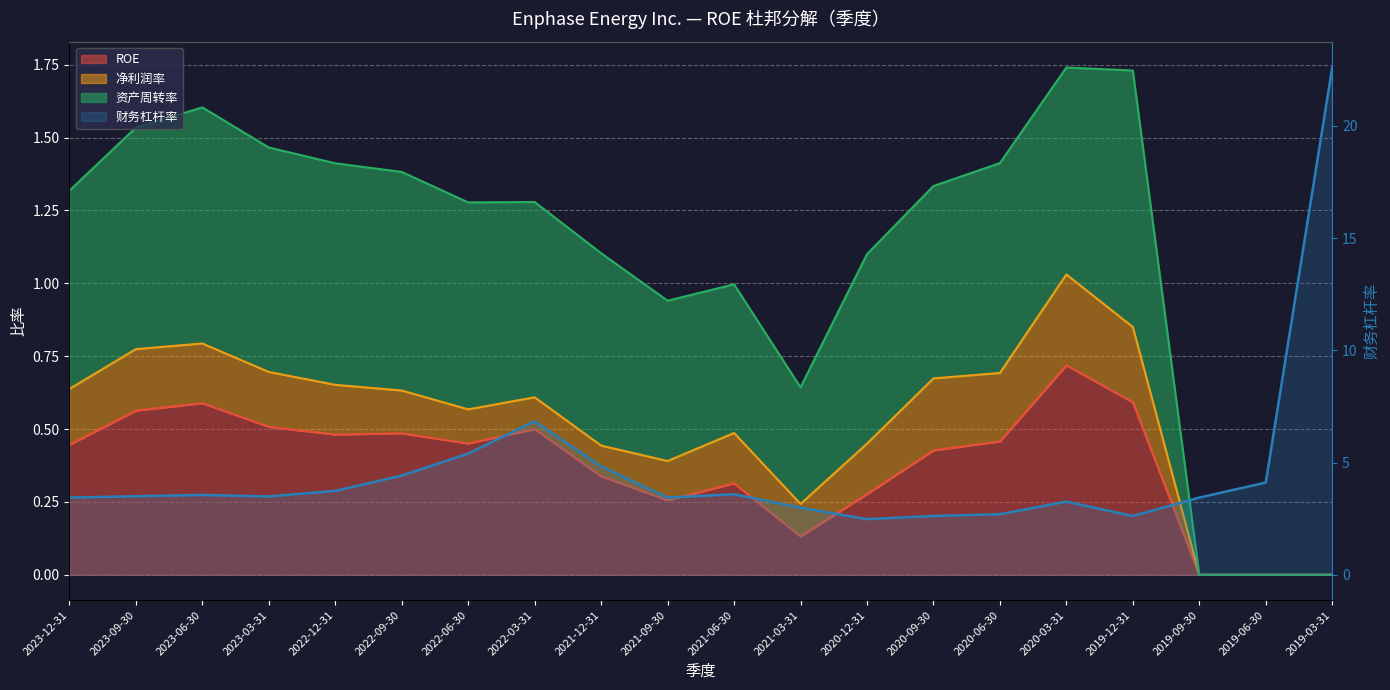

How many data points in 财务杠杆率 are less than 3?

5